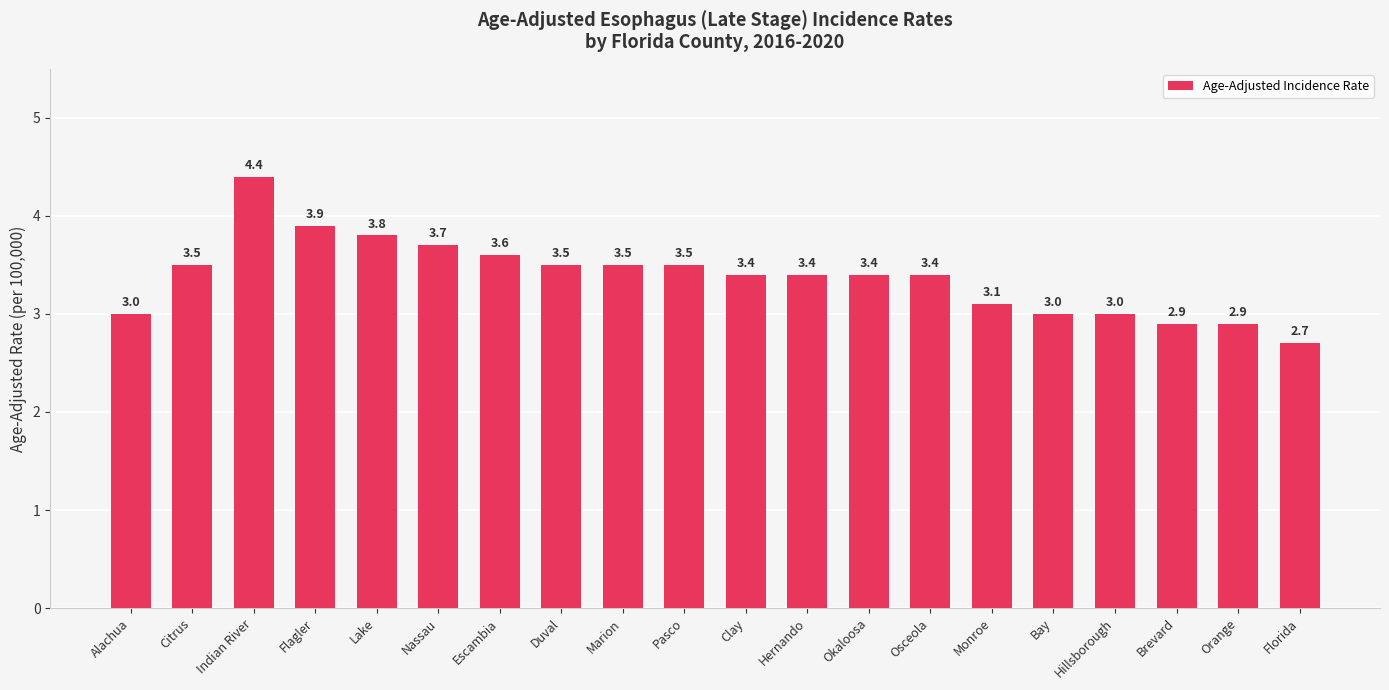

Reading left to right, transcribe all the data shown in this chart.

3.0	3.5	4.4	3.9	3.8	3.7	3.6	3.5	3.5	3.5	3.4	3.4	3.4	3.4	3.1	3.0	3.0	2.9	2.9	2.7